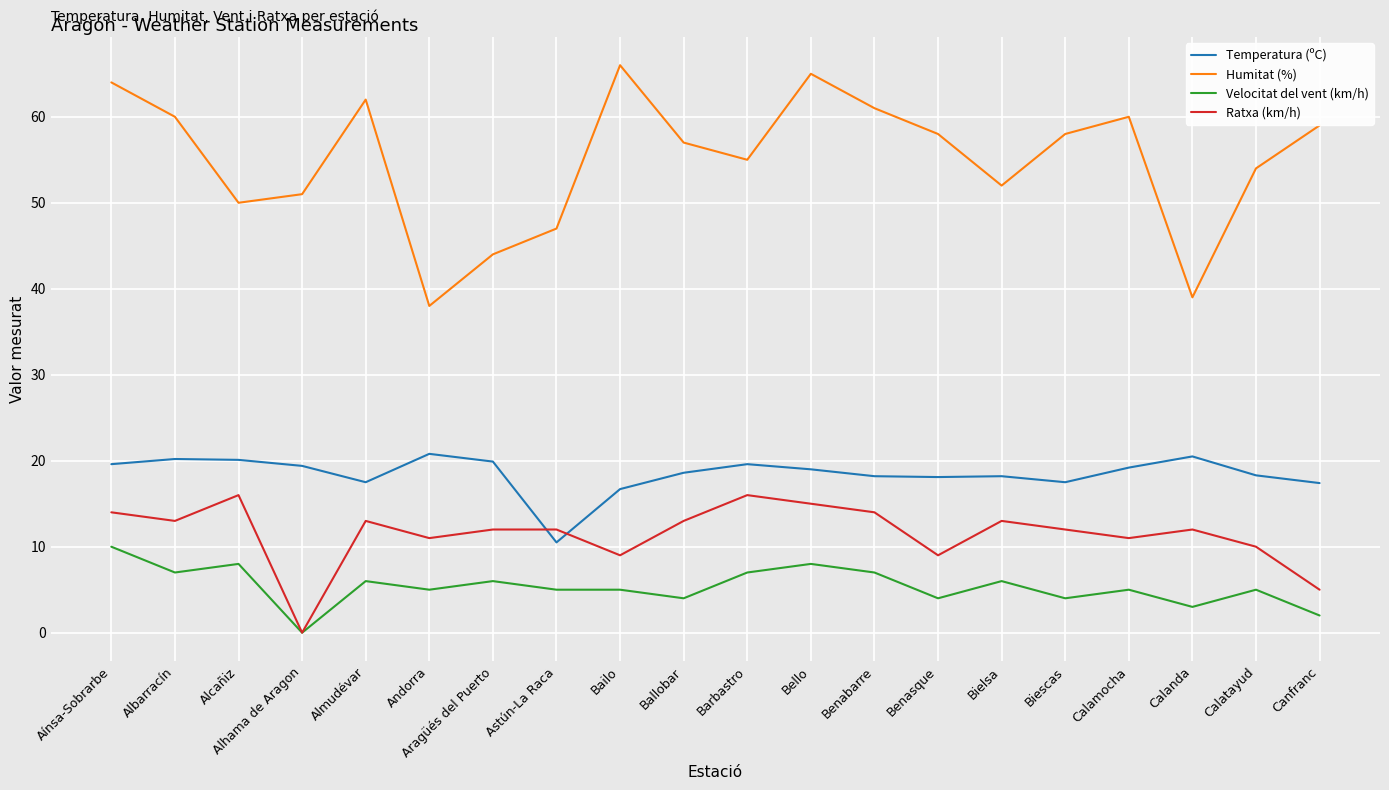

Is it true that Humitat (%) equals 30.2 at Bielsa?

False